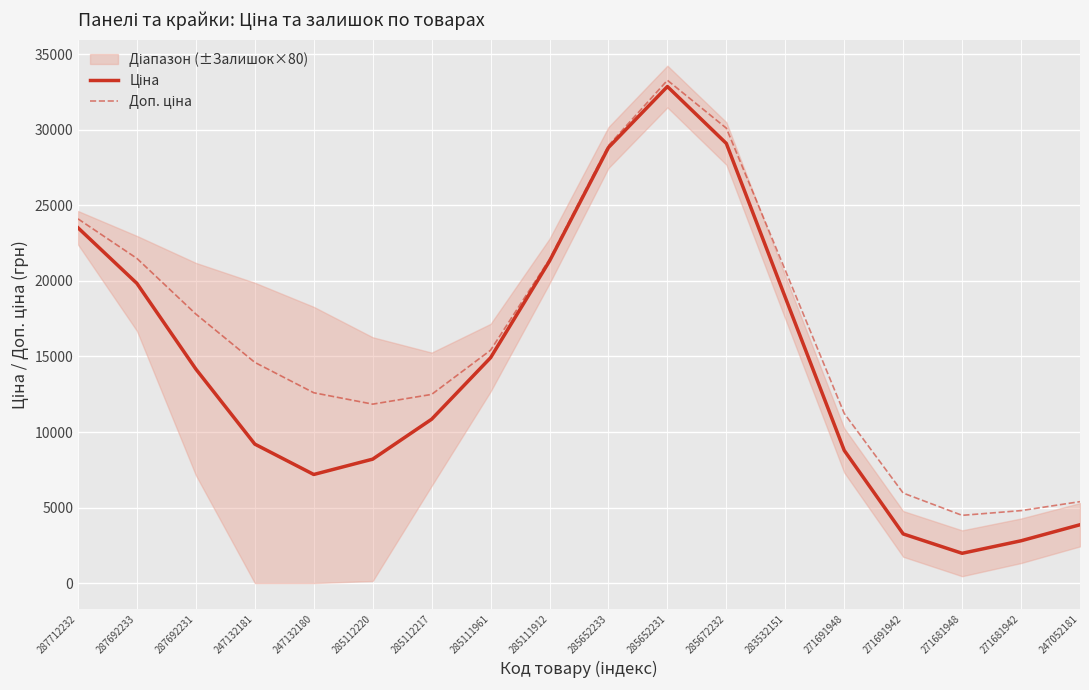

At which category is the sum across all series the highest?

285652231